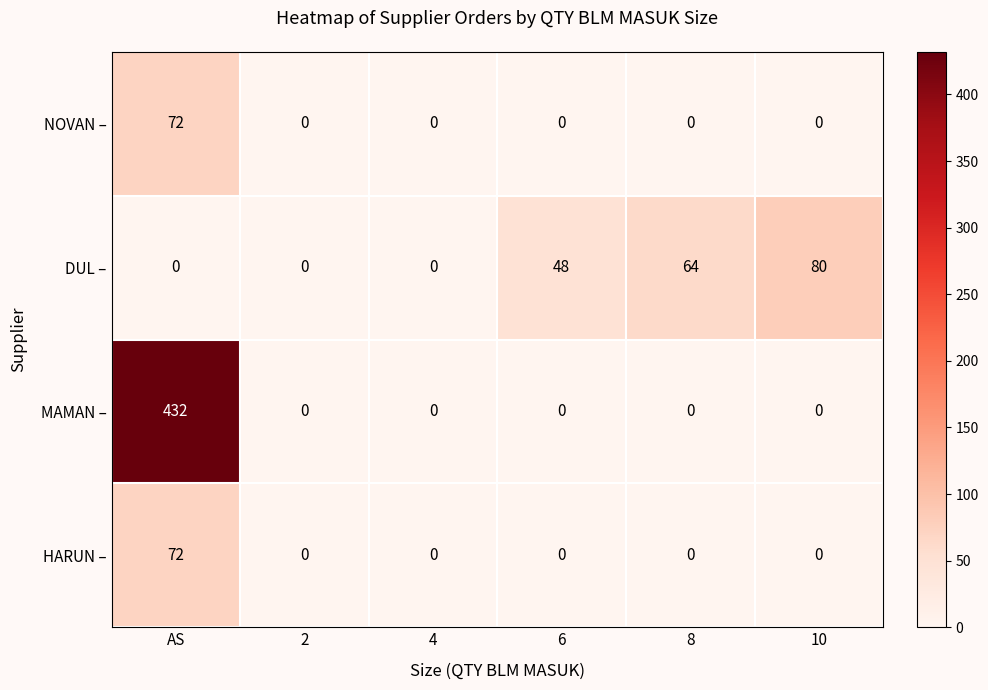

What is the maximum value for MAMAN –?

432